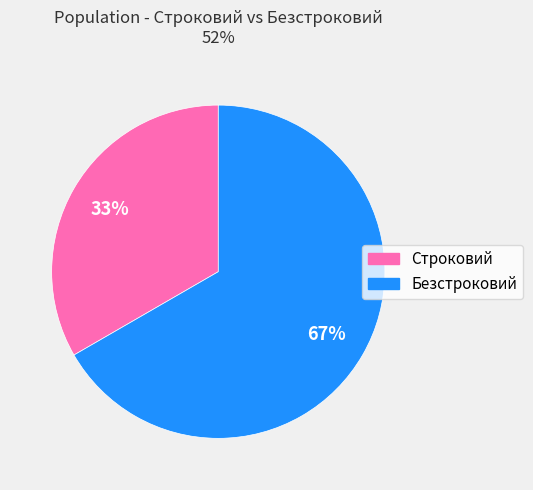

Count the number of slices in the pie.

2